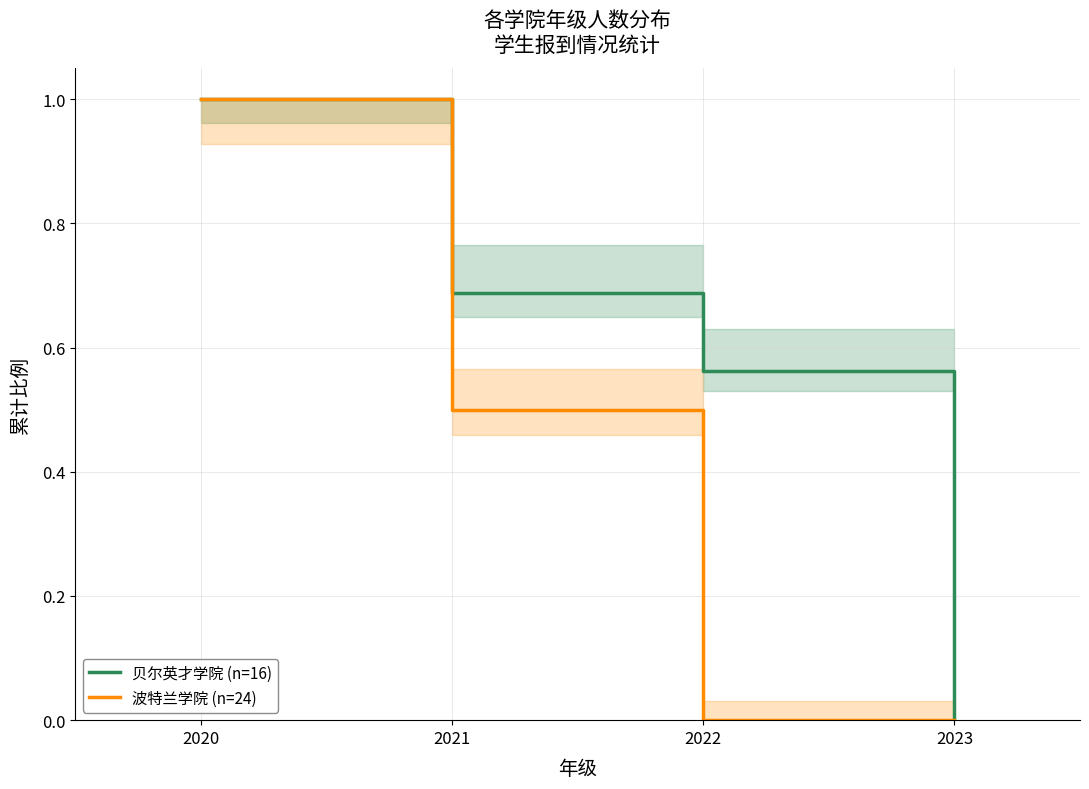

Between 2022 and 2020, which is larger?

2020